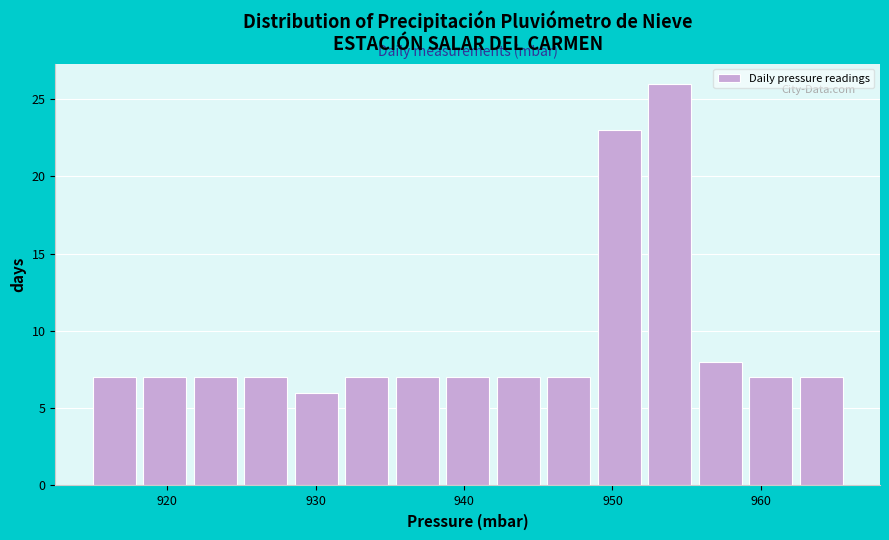

Read against the x-axis, roughly where is the centre of the tallest bar?

954